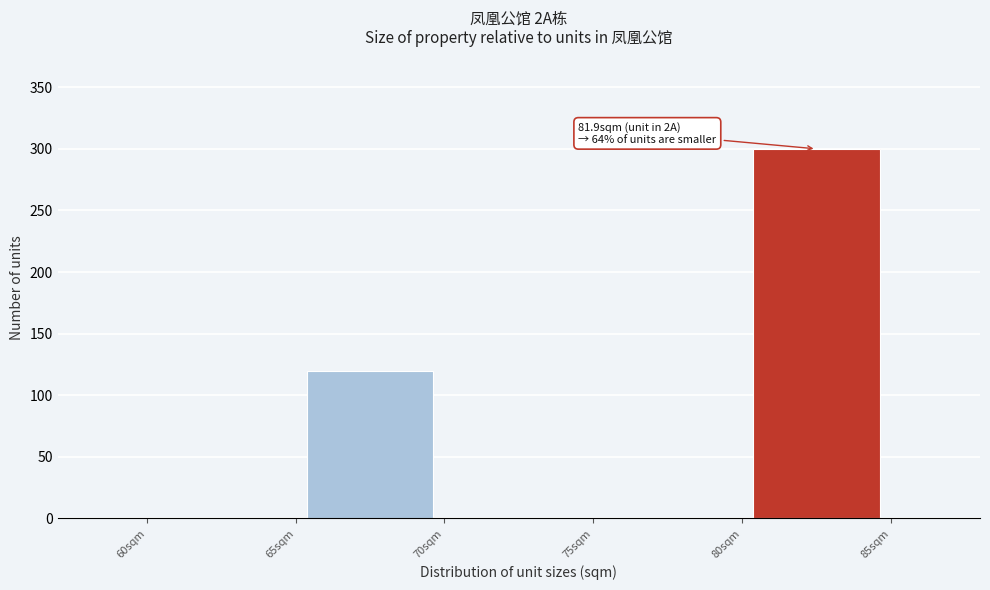

Over which range of the x-axis is the bar tallest?

80 to 85